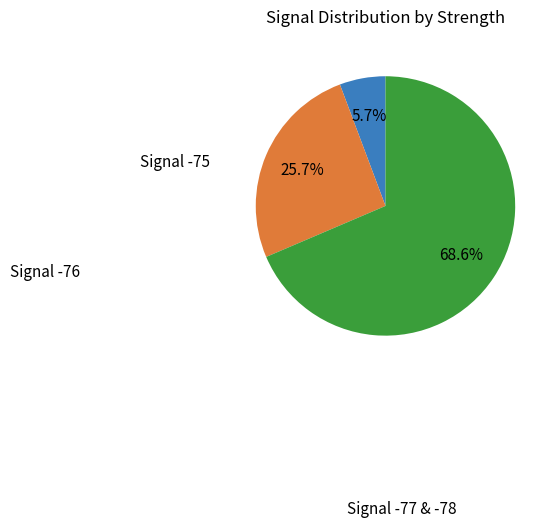

How many slices are in this pie chart?

3